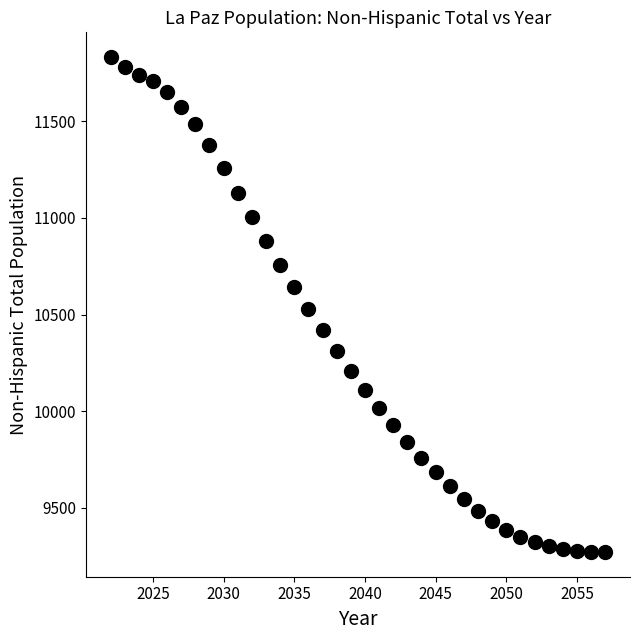

What is the range of X values (max minus min)?

35.0